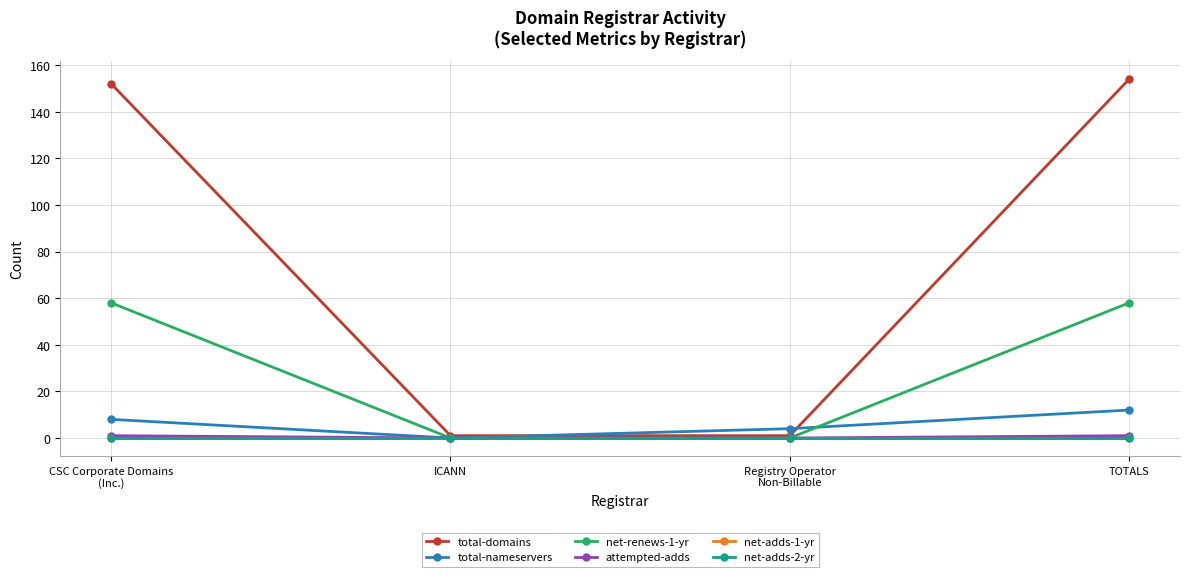

What is the label of the 4th point from the left?

TOTALS